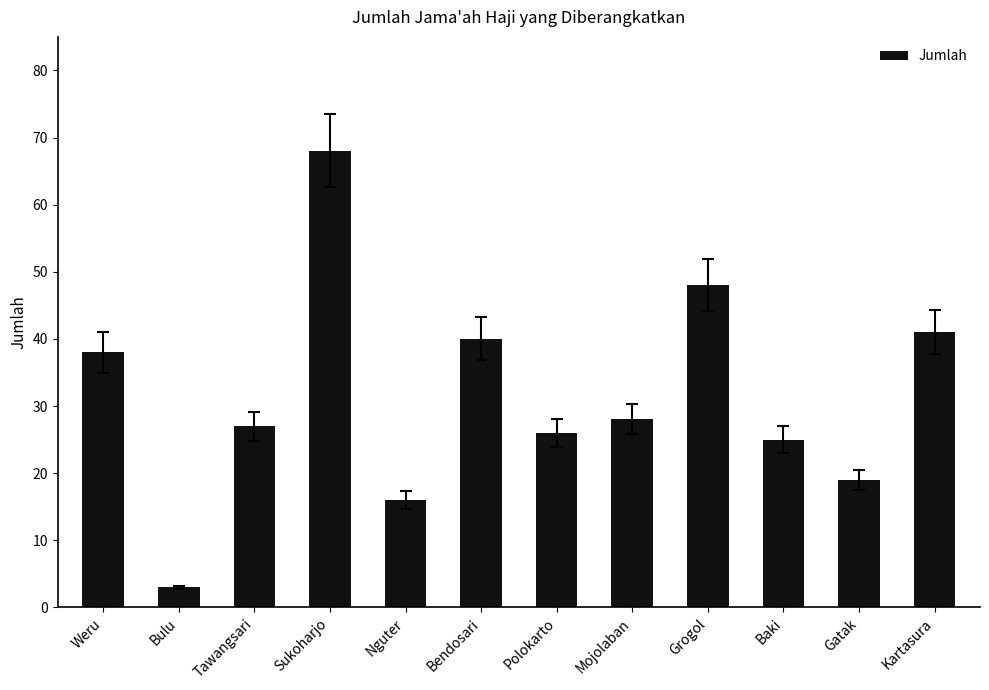

The value at Nguter is 22. True or false?

False